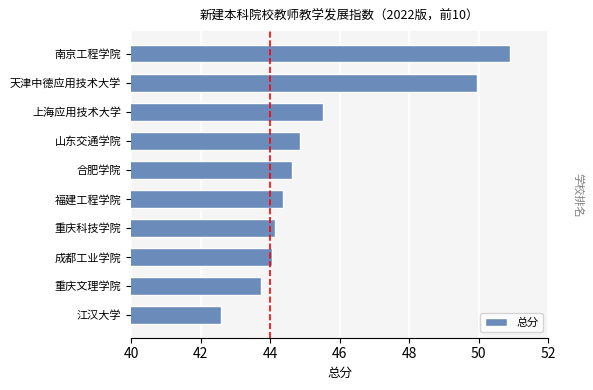

Approximately how many times larger is the value at 天津中德应用技术大学 compared to 福建工程学院?

1.1